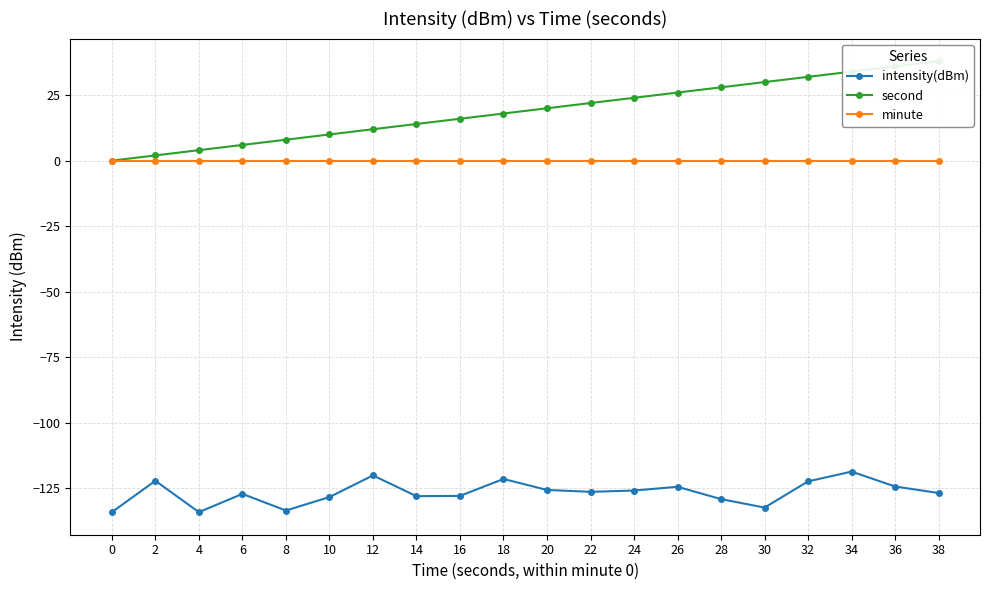

What is the minimum value shown in the chart?

-134.2